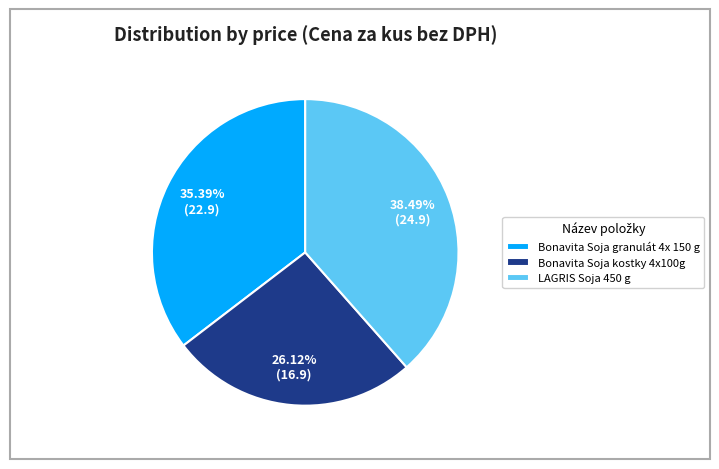

To the nearest percent, what is the difference between the Bonavita Soja kostky 4x100g and LAGRIS Soja 450 g slice percentages?

12%